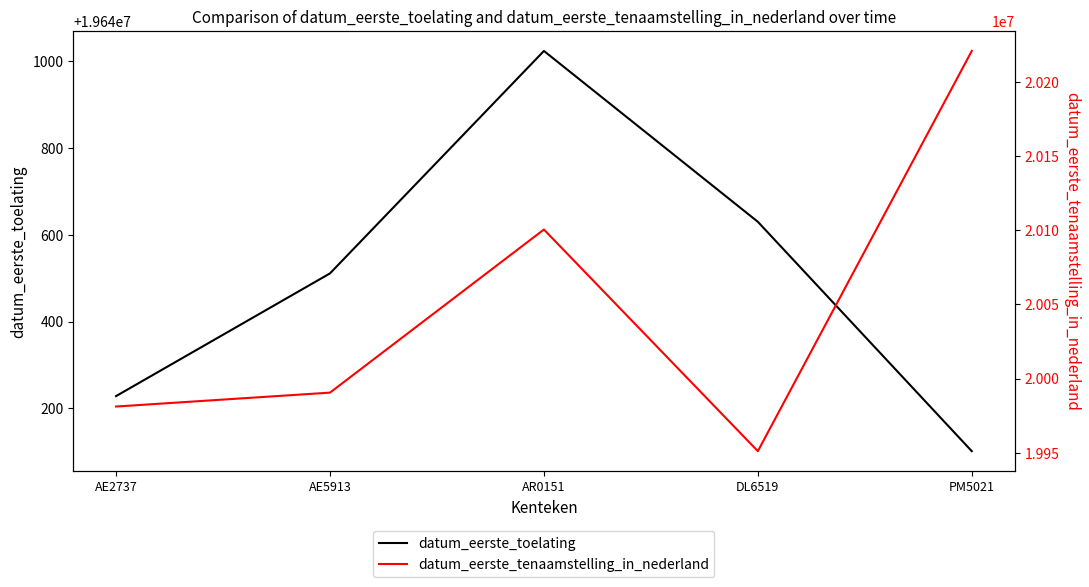

Reading right to left, list all the values displayed in this chart.

datum_eerste_toelating: PM5021=19640101	DL6519=19640630	AR0151=19641024	AE5913=19640511	AE2737=19640228
datum_eerste_tenaamstelling_in_nederland: PM5021=20221125	DL6519=19951003	AR0151=20100604	AE5913=19990514	AE2737=19981127